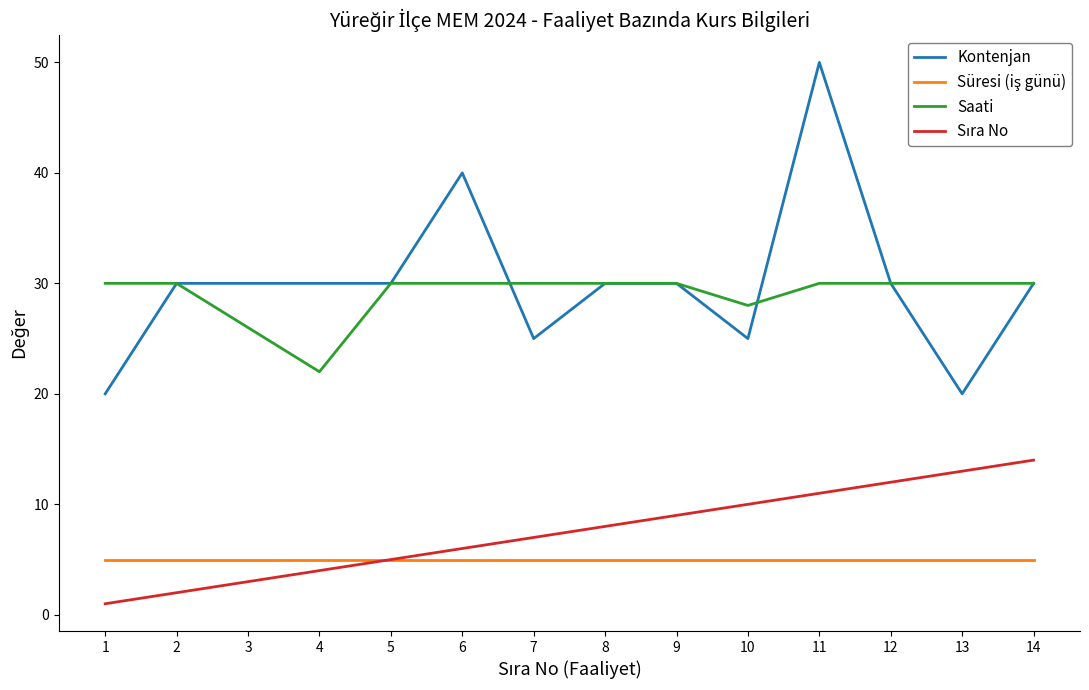

What is the minimum value for Saati?

22